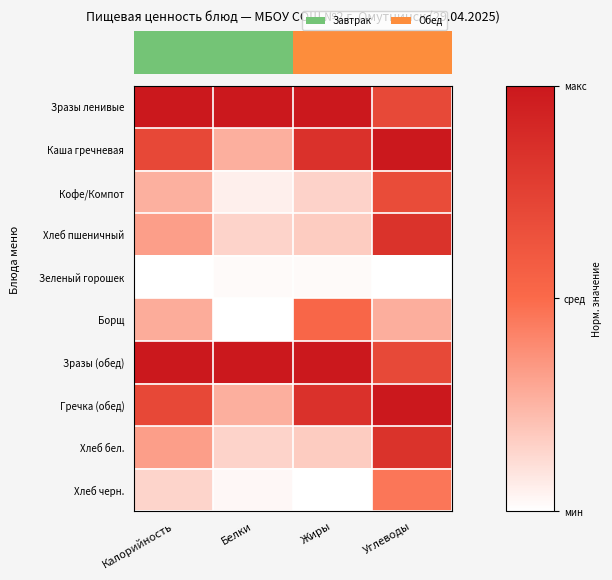

What is the spread (max minus min) of values at Углеводы?

1.0